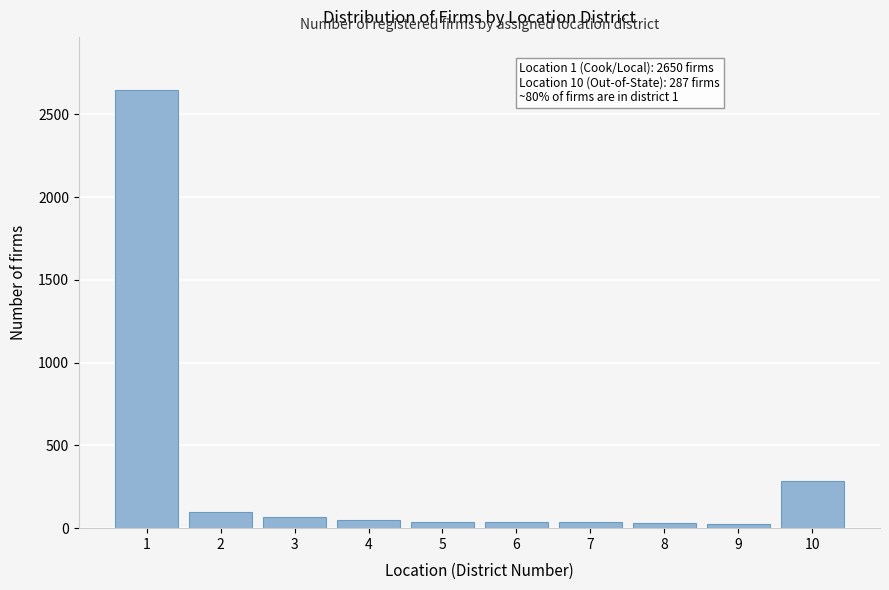

What is the difference between the maximum and second lowest values?

2618